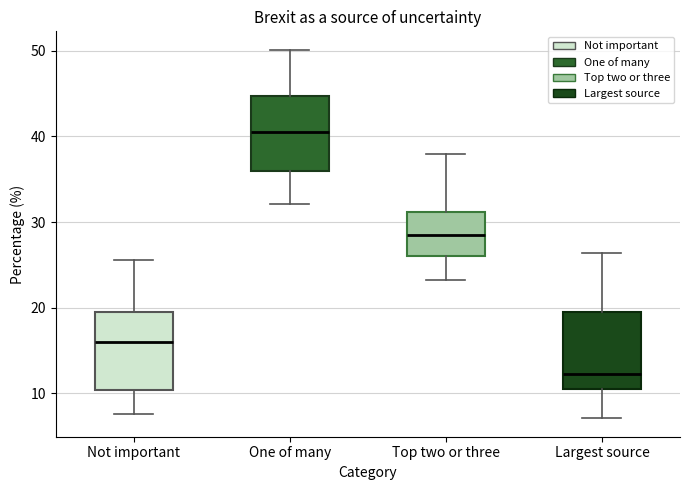

Reading left to right, transcribe this box plot: for each box, give where its median line is, the range the box spans, and where its two whiskers end, as read against the y-axis. The values are not printed on the chart, so give them approximately, as read against the axis.

Not important: median 16, box 10 to 20, whiskers 8 to 26
One of many: median 41, box 36 to 45, whiskers 32 to 50
Top two or three: median 28, box 26 to 31, whiskers 23 to 38
Largest source: median 12, box 10 to 20, whiskers 7 to 26